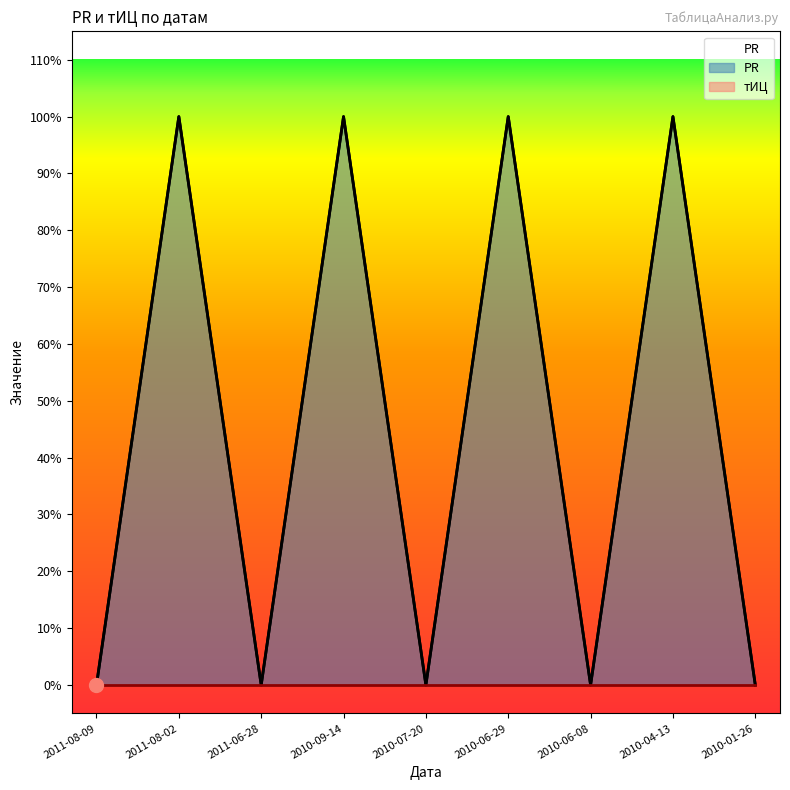

Rank the categories by value from highest to lowest.

2011-08-02, 2010-09-14, 2010-06-29, 2010-04-13, 2011-08-09, 2011-06-28, 2010-07-20, 2010-06-08, 2010-01-26